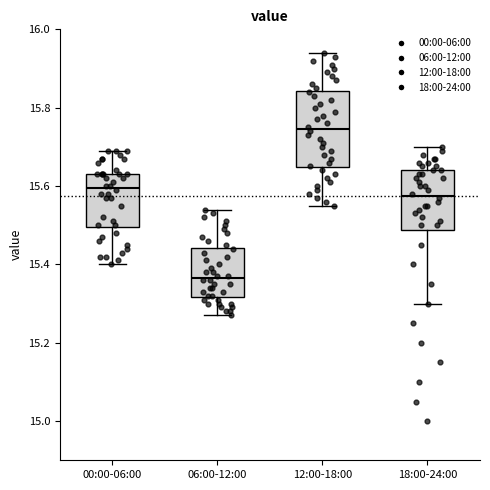

Where does the median line of the box for 12:00-18:00 sit on the y-axis? The values are not printed on the chart, so give them approximately, as read against the axis.

15.74